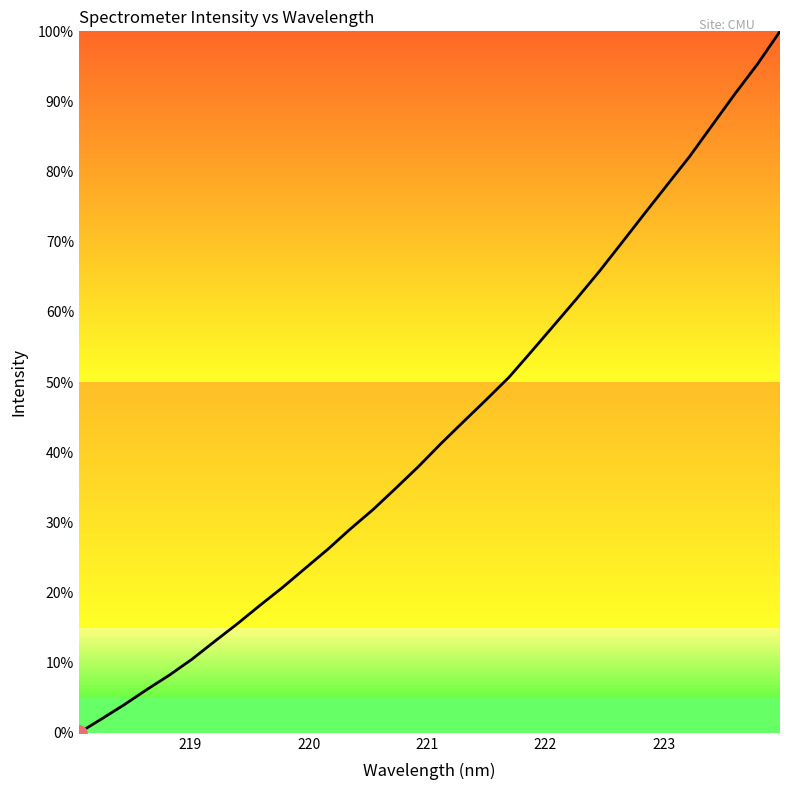

What is the greatest value displayed?

100.0